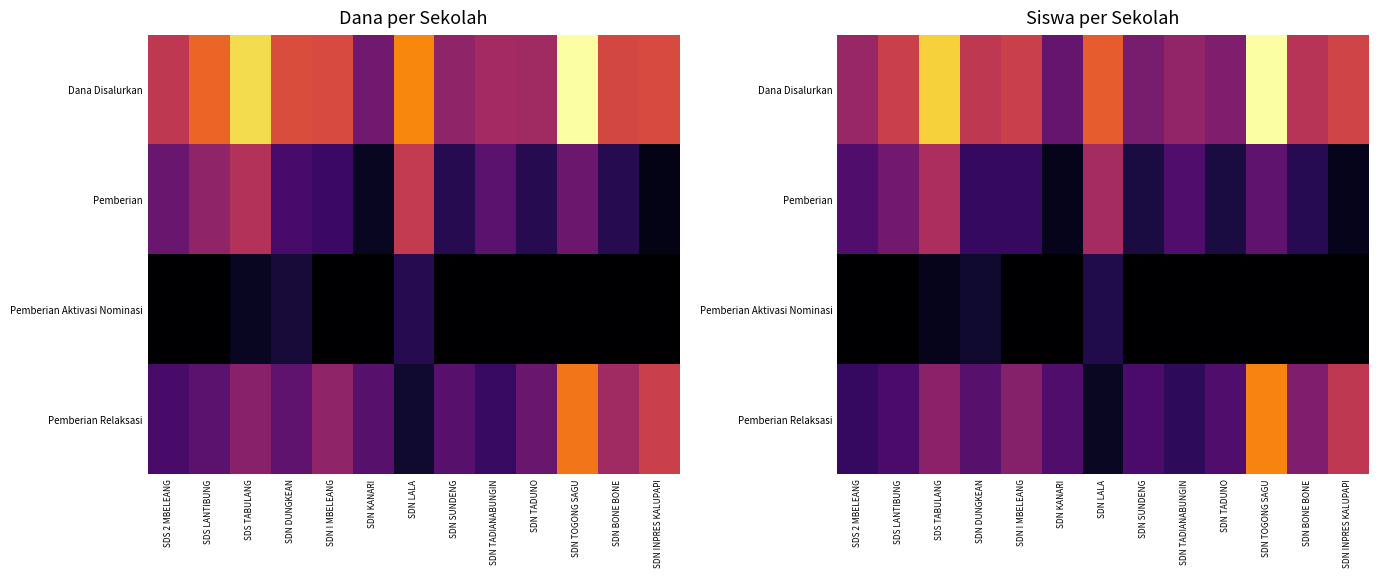

Which series has the largest range (max minus min)?

Dana Disalurkan